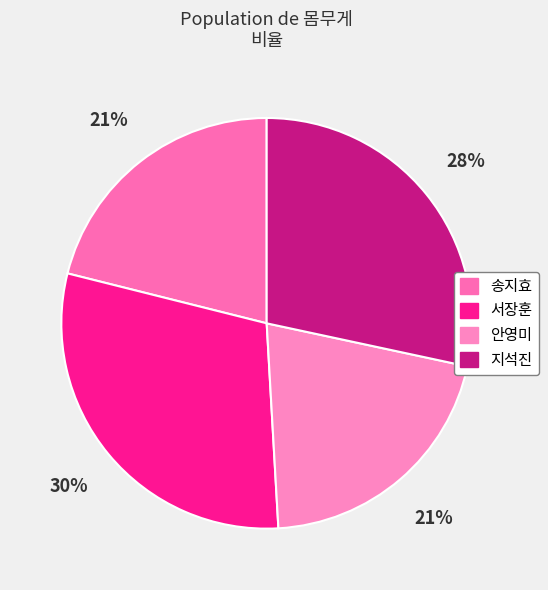

Rank the categories by value from lowest to highest.

안영미, 송지효, 지석진, 서장훈